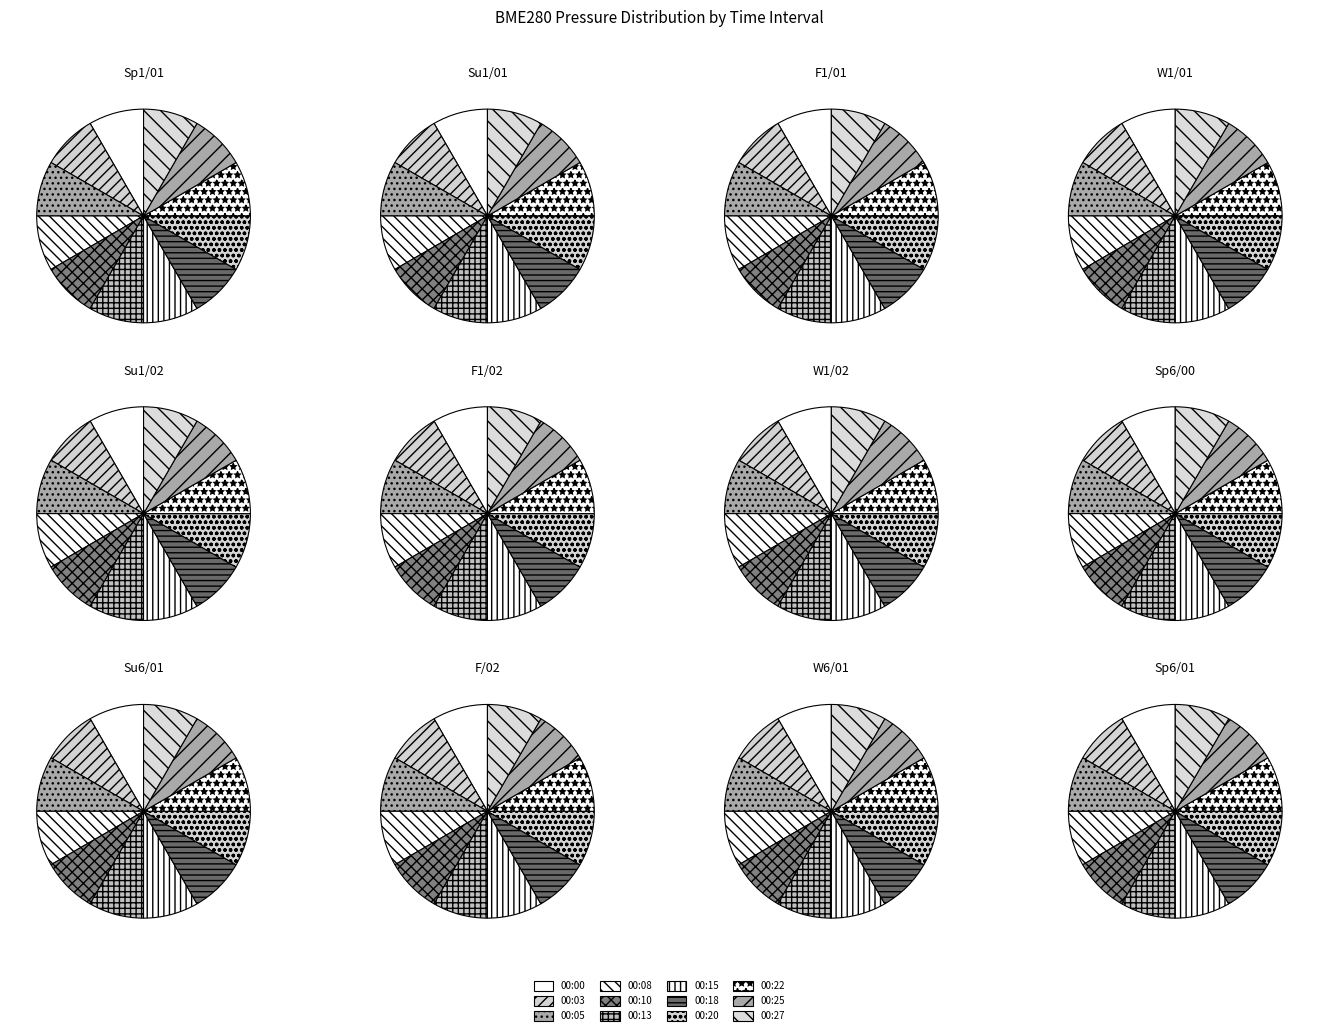

To the nearest percent, what portion does 00:00 represent?

8%